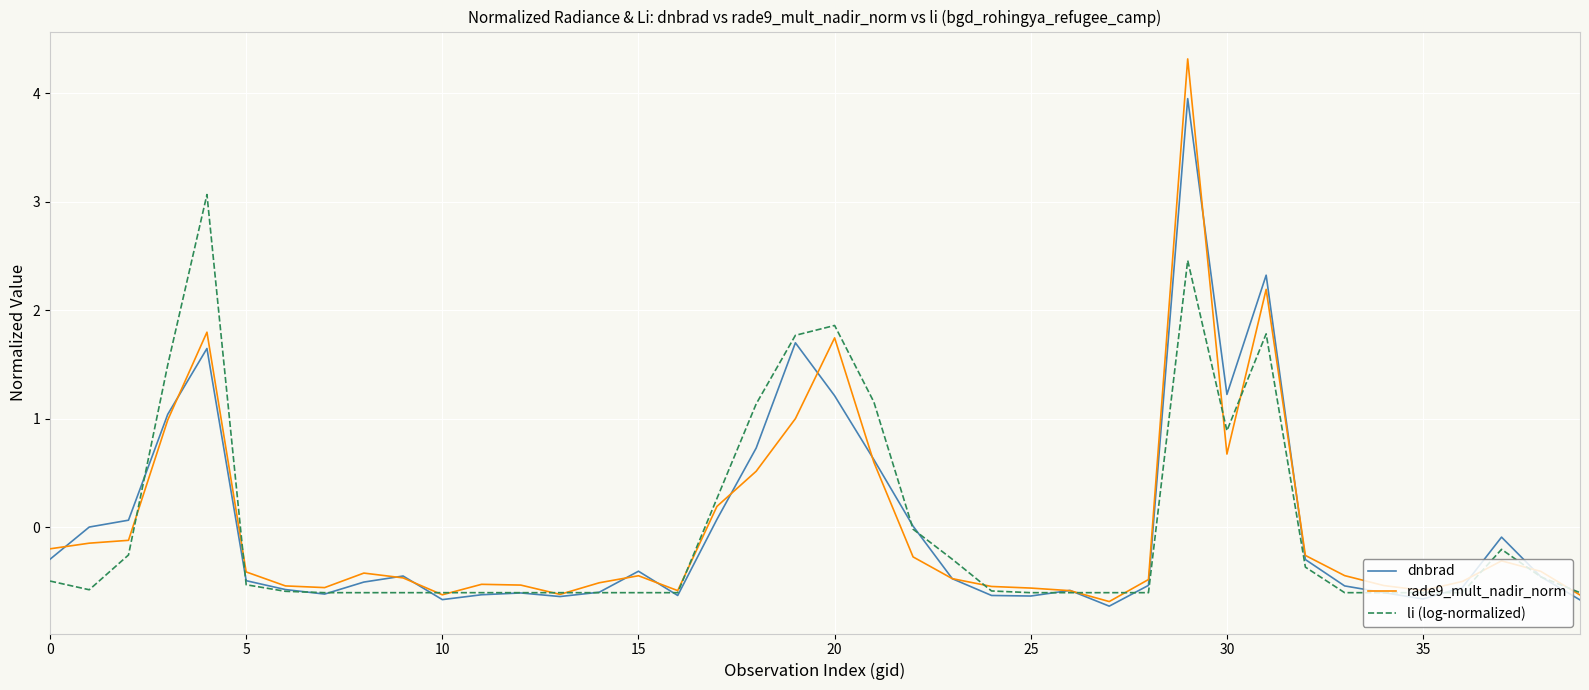

What is the greatest value displayed?

4.3